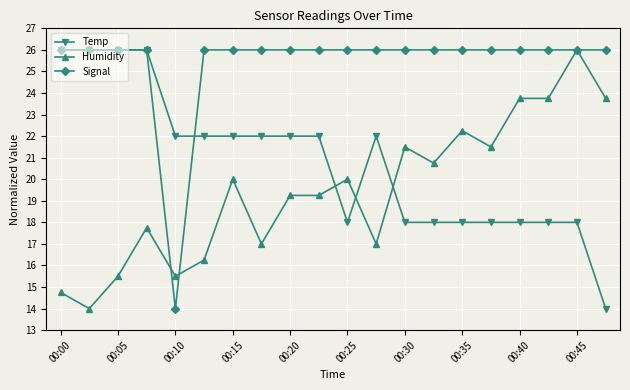

How many times do Temp and Humidity cross each other?

3